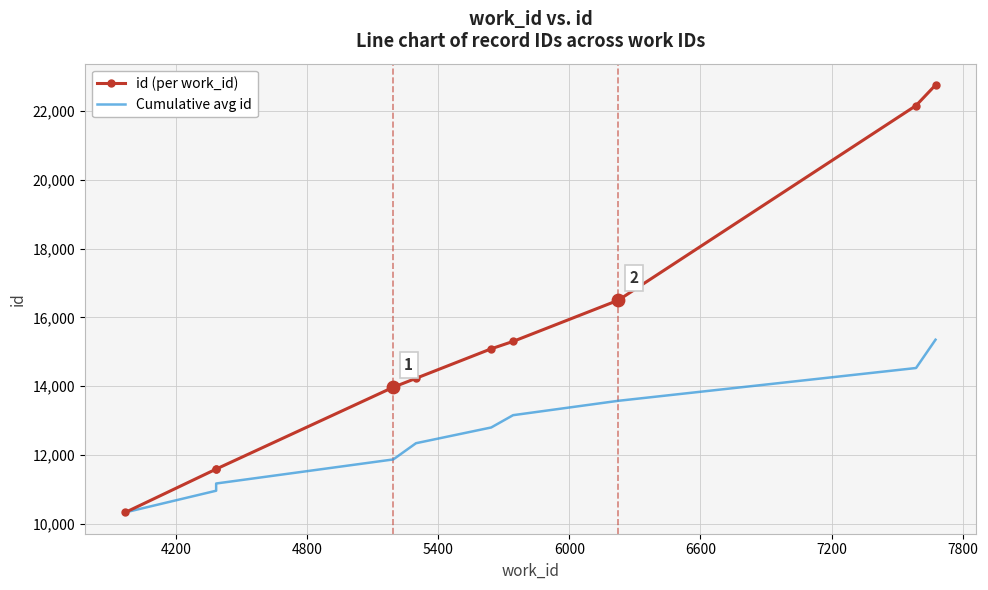

Which series reaches the minimum Y coordinate?

id (per work_id)